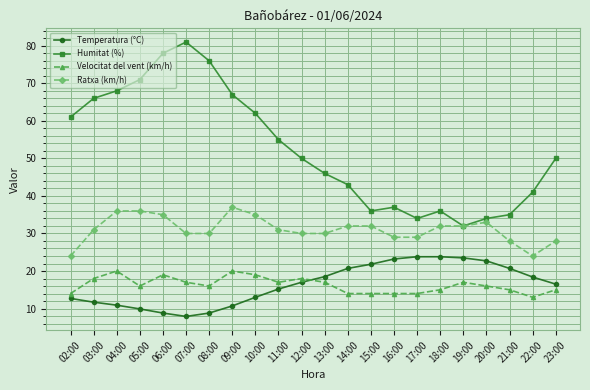

At which category is the sum across all series the highest?

06:00